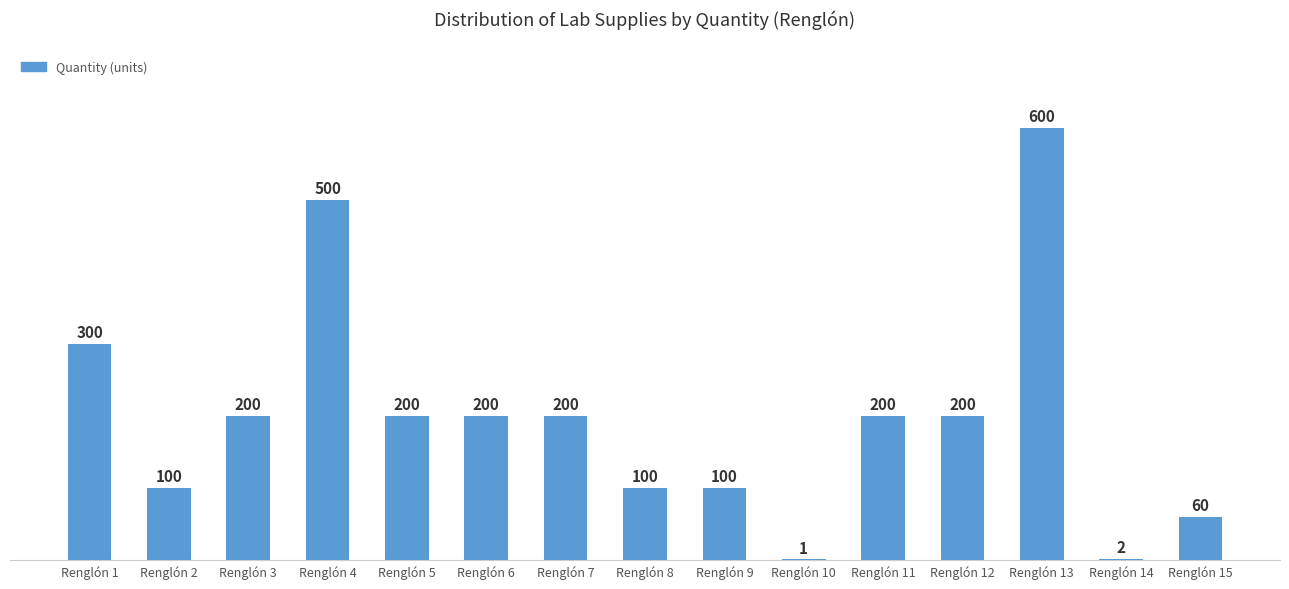

What is the maximum value shown in the chart?

600